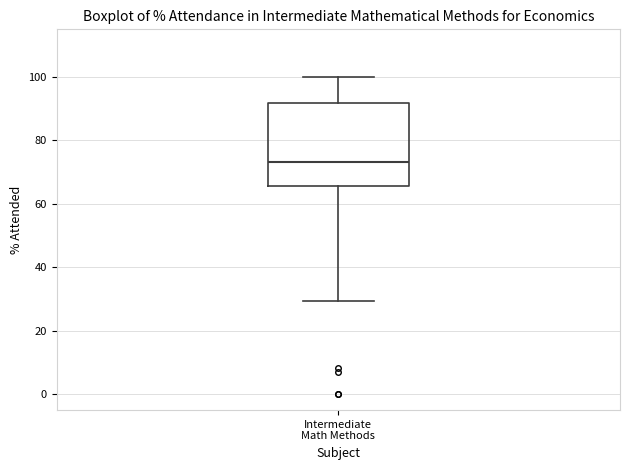

Read this box plot against the y-axis: the position of the median line, the range covered by the box, and the ends of both whiskers. The values are not printed on the chart, so give them approximately, as read against the axis.

median 74, box 66 to 92, whiskers 30 to 100